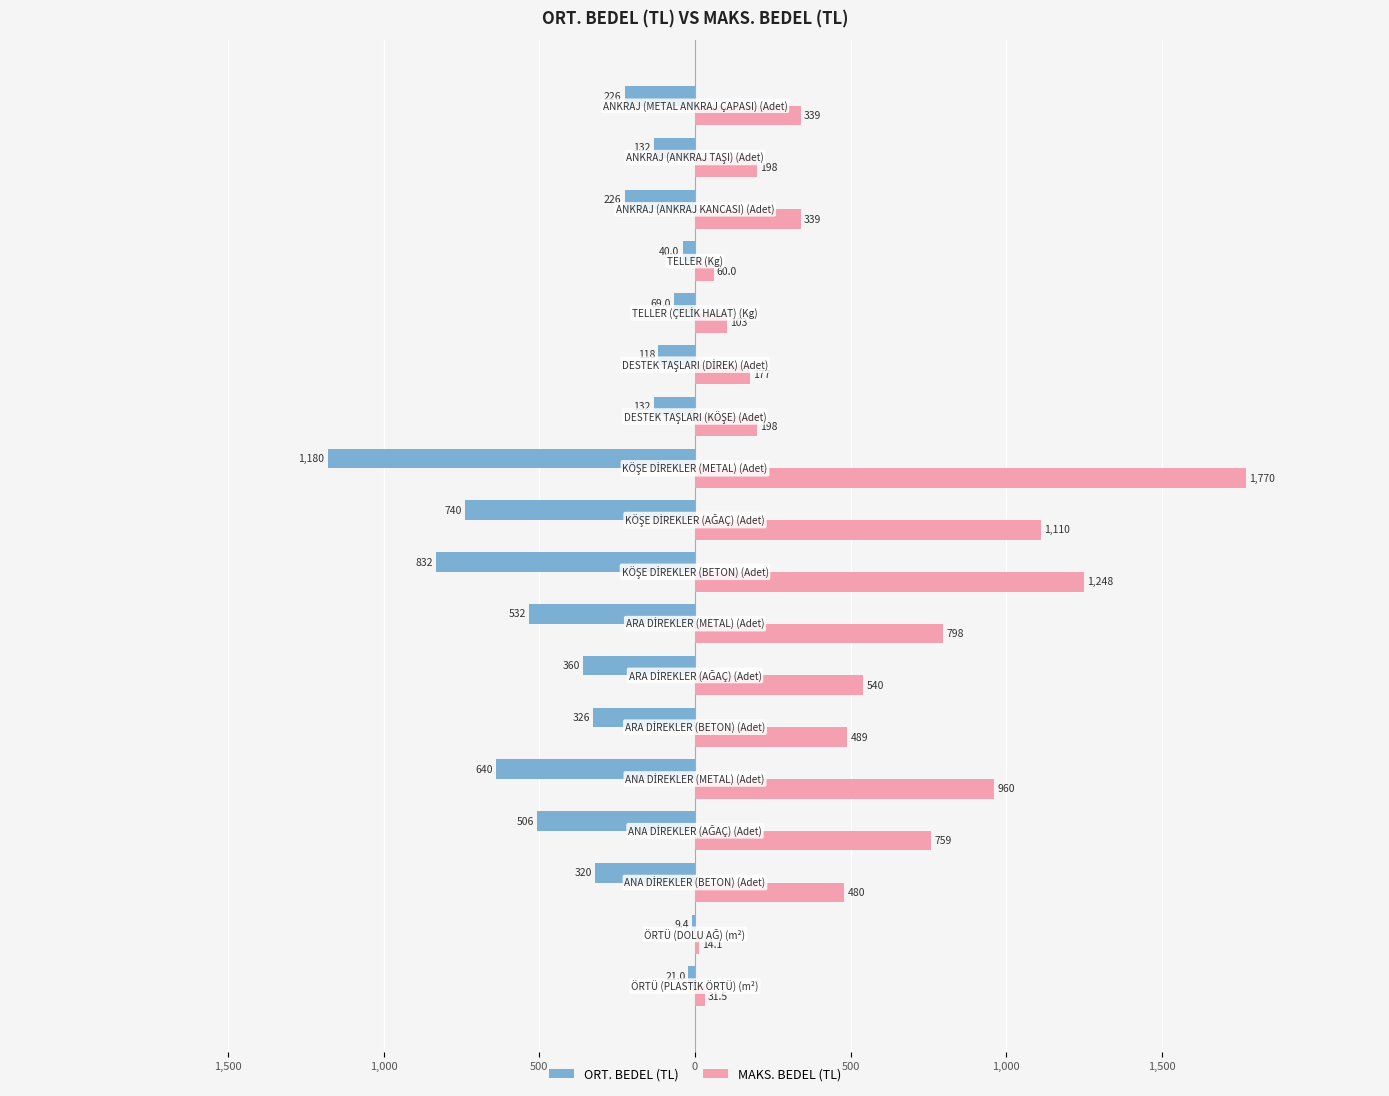

What are all the series names shown in the legend?

ORT. BEDEL (TL), MAKS. BEDEL (TL)